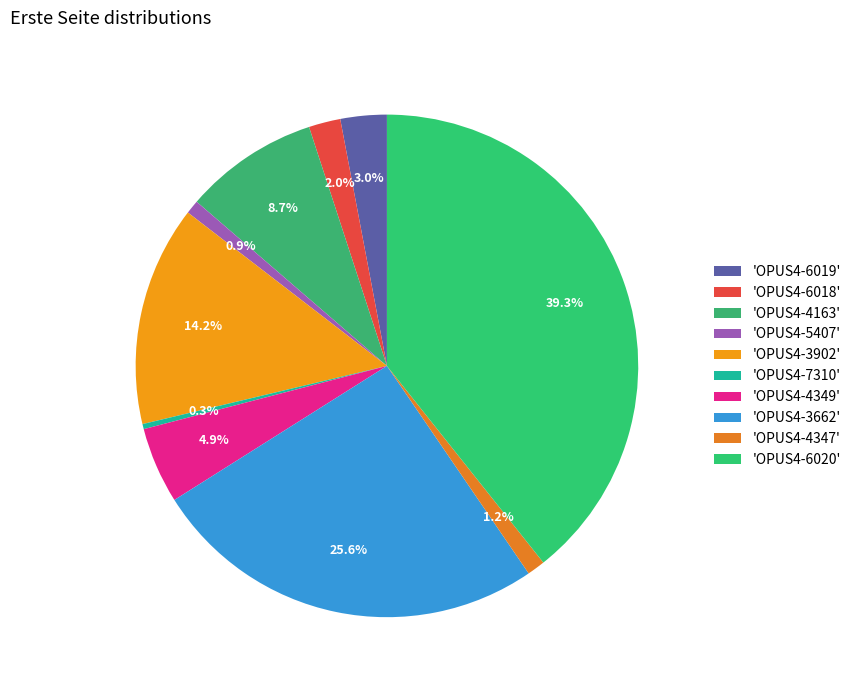

Count the number of slices in the pie.

10